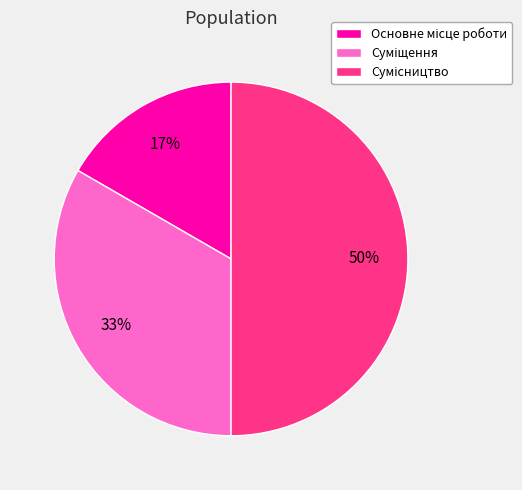

To the nearest percent, what is the average slice percentage?

33%